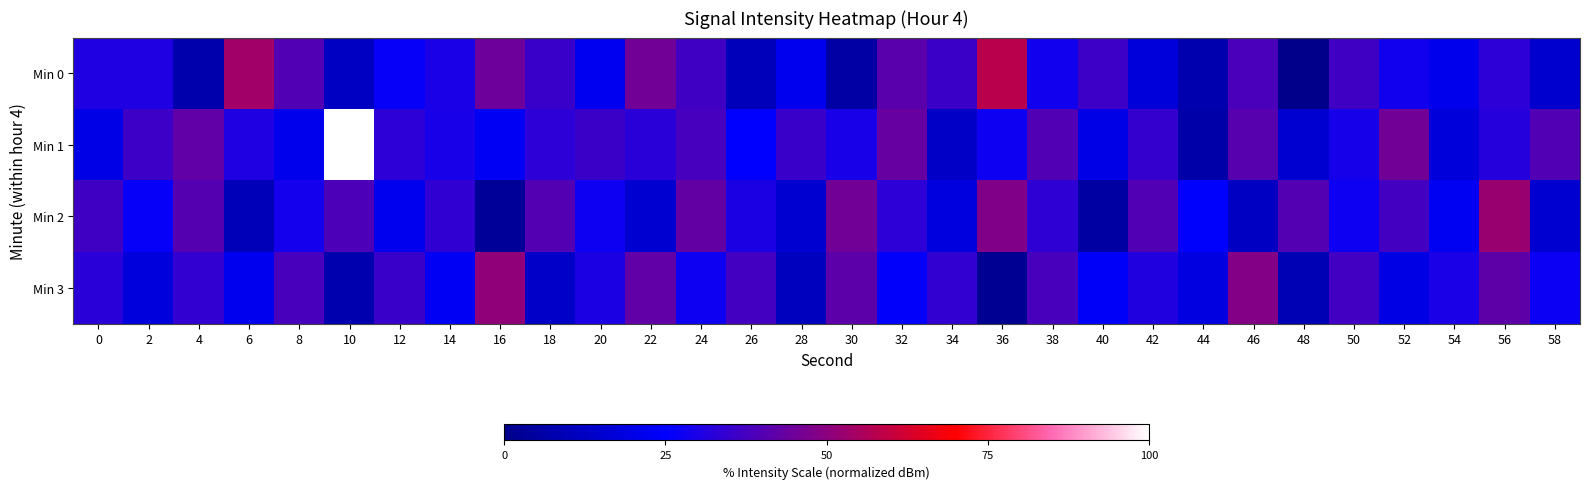

Reading left to right, list all the values displayed in this chart.

Min 0: 0=30.7	2=30.8	4=7.6	6=53.7	8=39.8	10=12.3	12=26.5	14=29.7	16=44.6	18=35.5	20=22.1	22=45.6	24=36.4	26=10.4	28=21.9	30=5.6	32=41.4	34=35.7	36=58.0	38=28.3	40=36.3	42=17.3	44=8.2	46=38.5	48=0.0	50=36.7	52=28.1	54=21.3	56=32.9	58=14.7
Min 1: 0=20.2	2=36.1	4=42.5	6=30.7	8=21.4	10=100.0	12=33.1	14=29.4	16=22.8	18=33.1	20=35.8	22=32.7	24=37.7	26=25.3	28=35.2	30=29.5	32=43.7	34=13.1	36=27.5	38=39.7	40=20.3	42=34.7	44=6.4	46=41.0	48=15.1	50=29.3	52=45.7	54=17.6	56=31.7	58=39.5
Min 2: 0=36.5	2=26.3	4=40.5	6=10.1	8=28.8	10=38.7	12=21.8	14=33.7	16=3.4	18=40.0	20=27.5	22=15.1	24=42.7	26=30.3	28=15.4	30=45.4	32=33.0	34=18.1	36=48.2	38=33.3	40=5.1	42=39.7	44=24.8	46=12.3	48=40.0	50=27.5	52=37.5	54=22.5	56=52.6	58=15.4
Min 3: 0=32.5	2=17.6	4=34.2	6=21.8	8=38.2	10=7.9	12=35.5	14=23.0	16=50.9	18=13.6	20=30.3	22=42.2	24=27.5	26=37.5	28=11.3	30=41.4	32=24.3	34=34.2	36=1.6	38=38.2	40=23.5	42=31.0	44=18.6	46=48.7	48=9.1	50=37.0	52=19.8	54=29.8	56=41.9	58=27.0